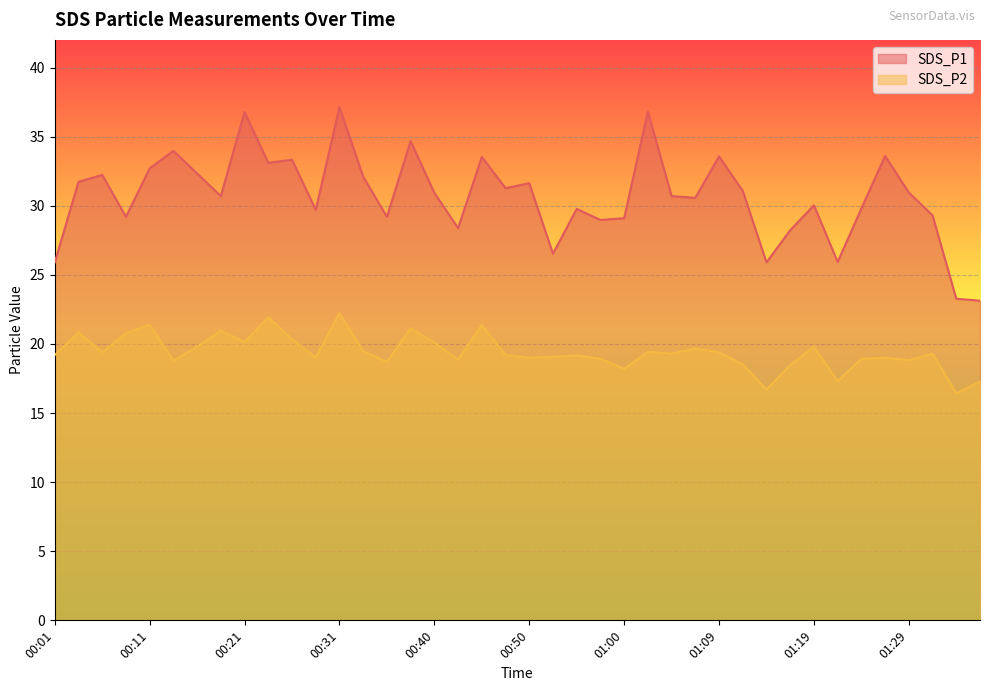

What is the label of the 32nd point from the right?

00:21